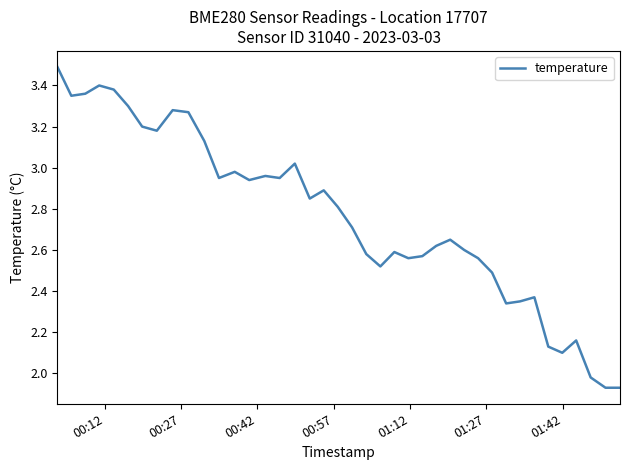

What is the difference between the maximum and minimum values?

1.6